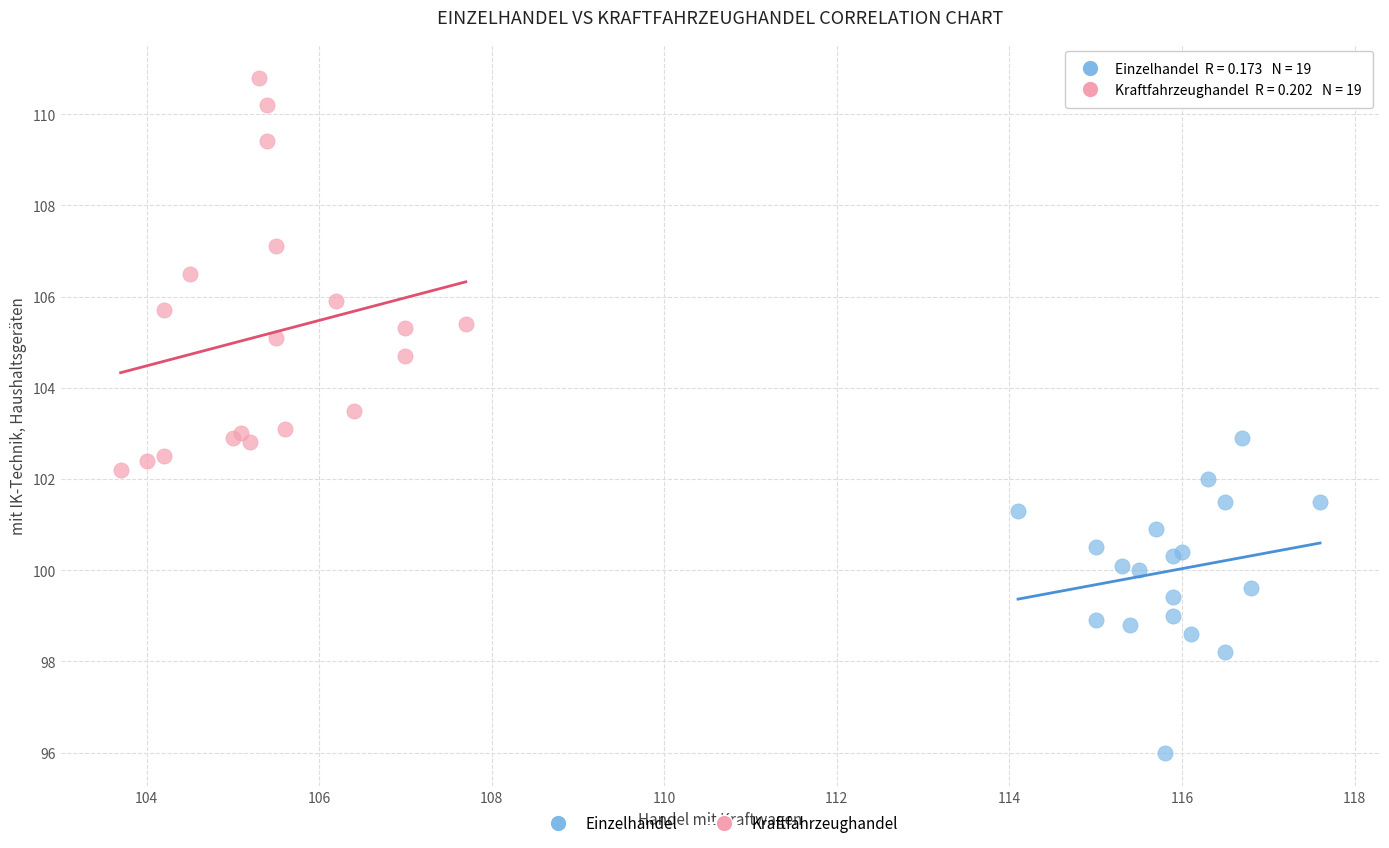

Which series contains the highest Y value?

Kraftfahrzeughandel